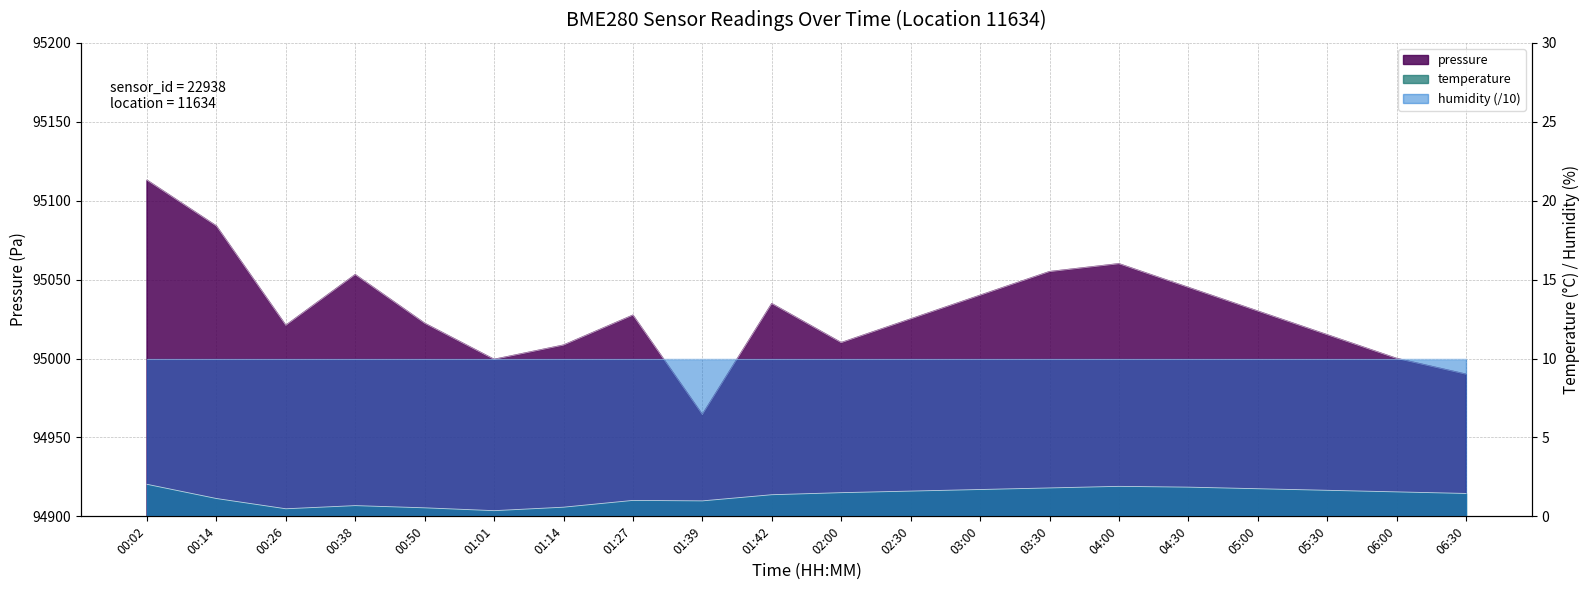

Which category has the lowest value in the pressure series?

01:39